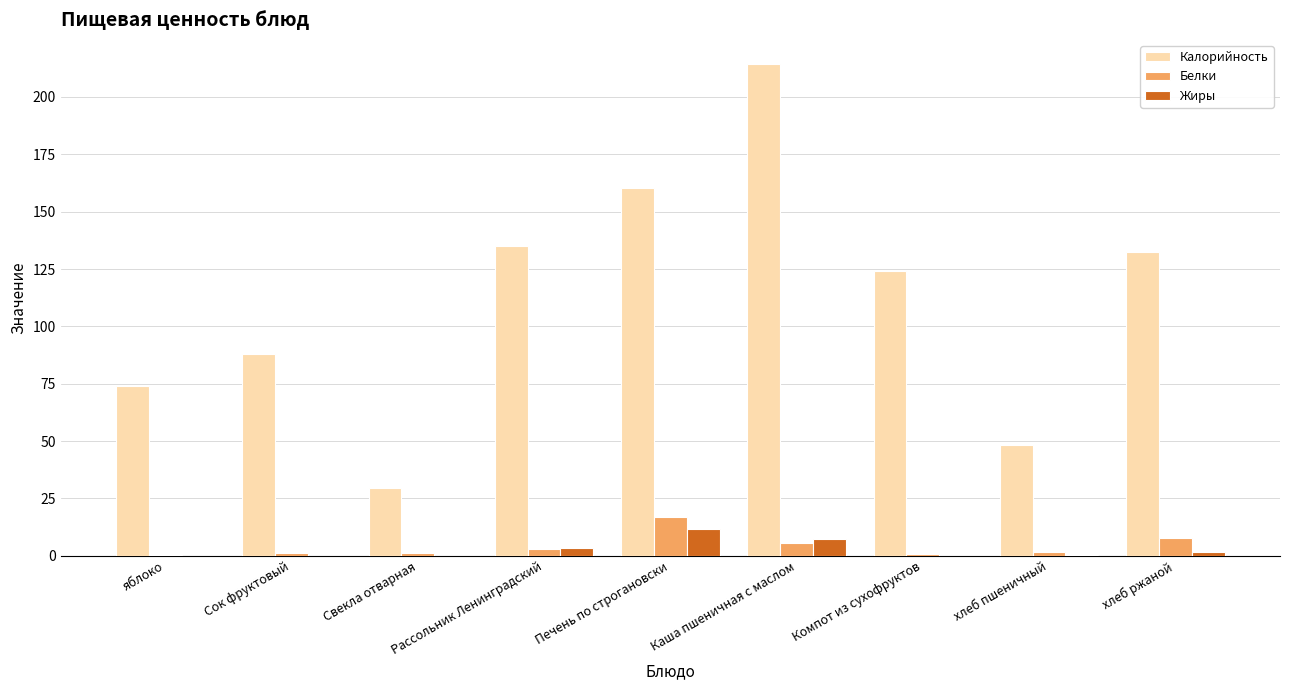

Is it true that Жиры equals 6.9 at яблоко?

False